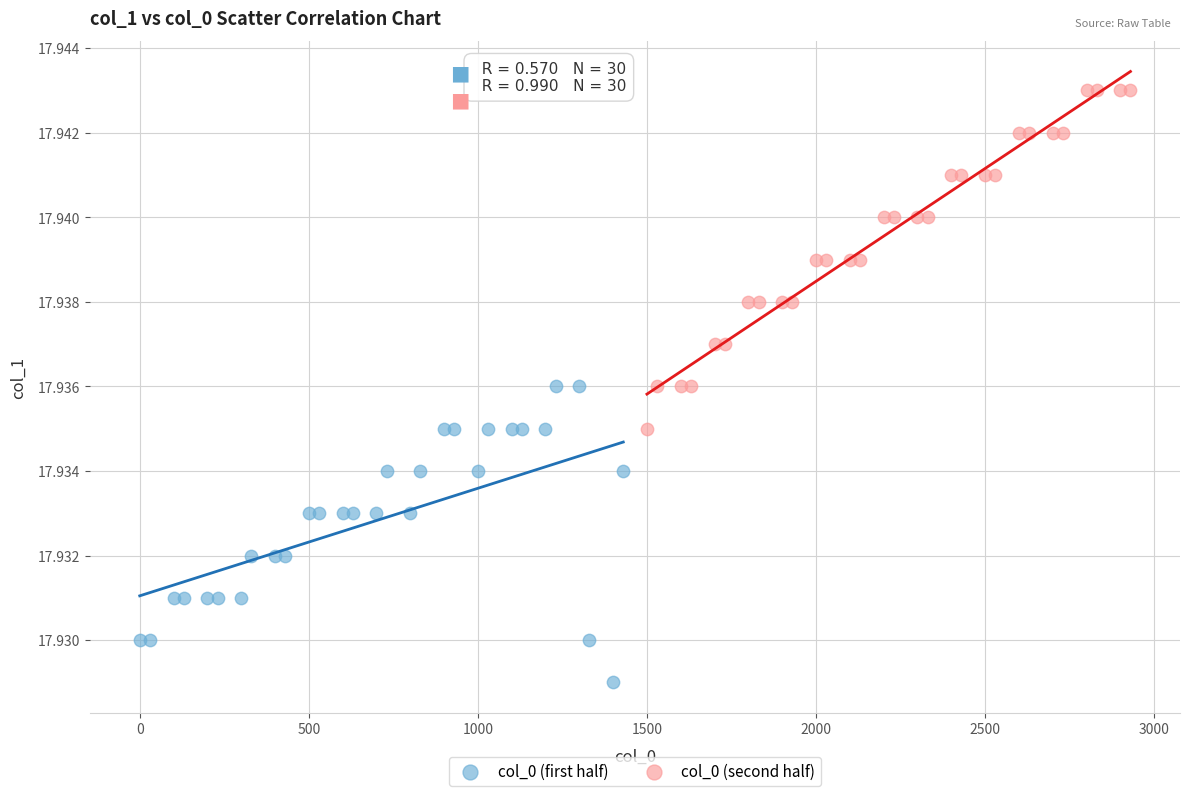

What are all the series names shown in the legend?

col_0 (first half), col_0 (second half)